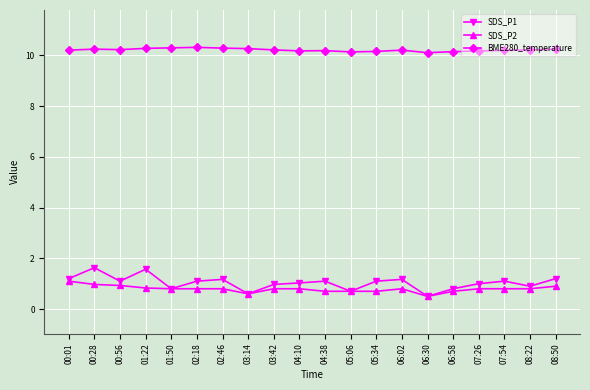

List the series in order of their peak value, highest first.

BME280_temperature, SDS_P1, SDS_P2